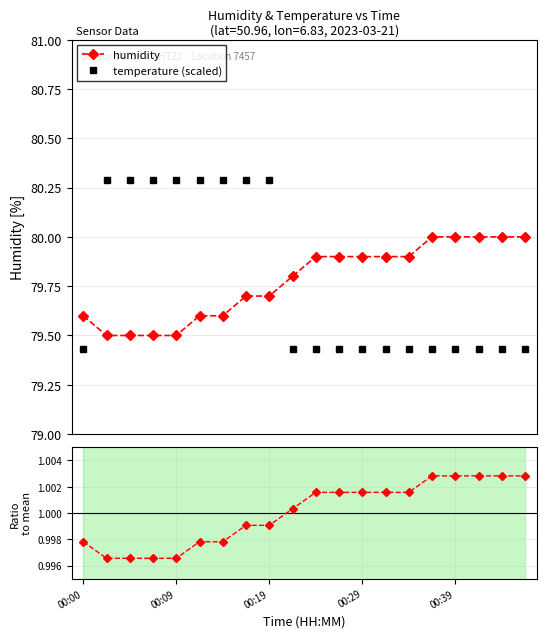

What is the difference between the maximum and minimum values in the temperature (scaled) series?

0.9